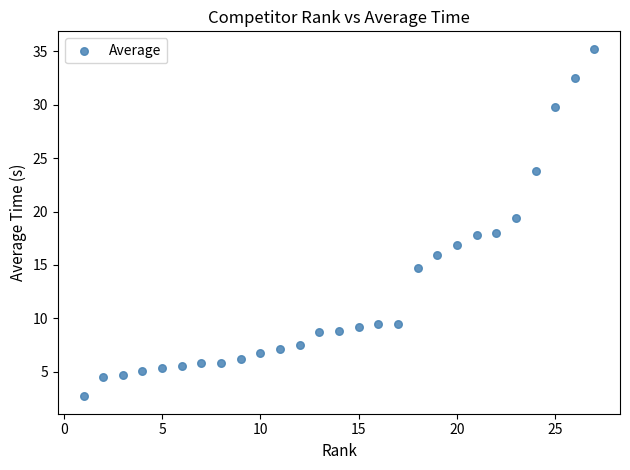

What is the range of X values (max minus min)?

26.0